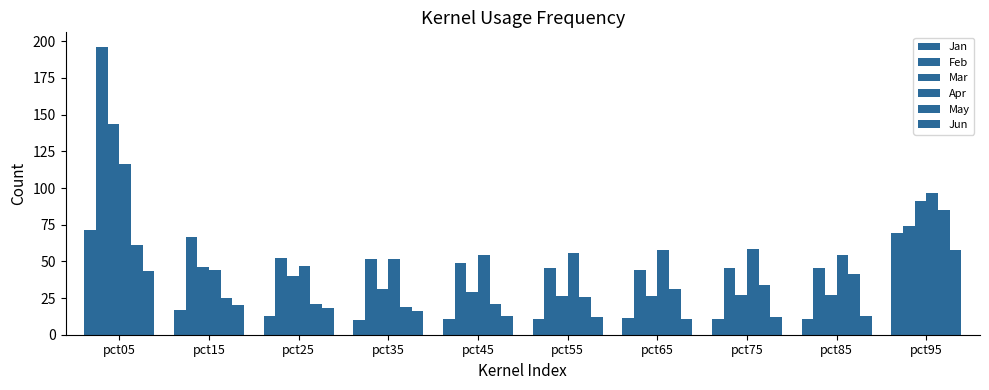

Reading right to left, list all the values displayed in this chart.

Jan: 69.3	10.6	11.0	11.6	10.9	10.9	9.9	12.6	17.0	71.3
Feb: 74.2	45.3	45.4	44.2	45.4	49.2	51.4	52.0	66.7	196.3
Mar: 91.0	27.3	27.1	26.3	26.6	29.0	31.4	39.8	45.9	143.6
Apr: 96.7	54.5	58.6	58.0	56.0	54.4	51.8	47.2	44.3	116.4
May: 85.3	41.1	33.9	31.3	25.8	20.6	19.1	21.3	25.2	61.4
Jun: 57.6	13.0	12.2	10.7	12.2	12.6	16.2	18.1	20.1	43.2